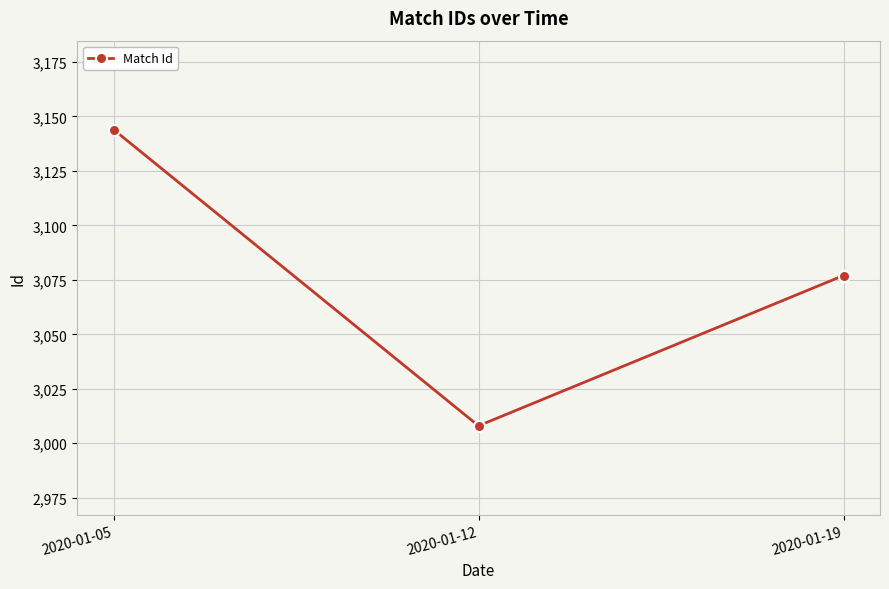

The value at 2020-01-05 is 4891. True or false?

False